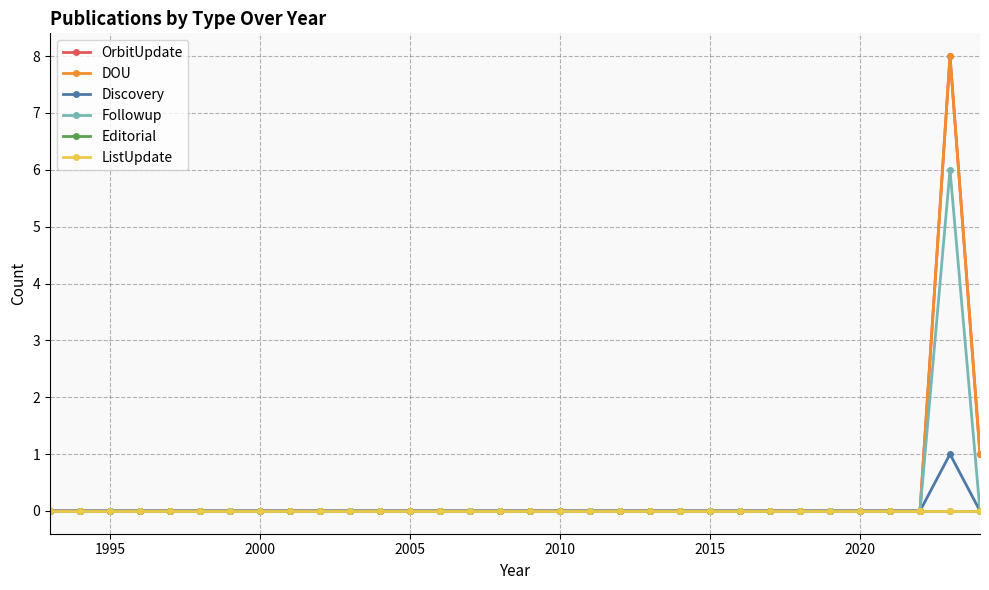

True or false: Followup has a value of 3 at 2020.

False